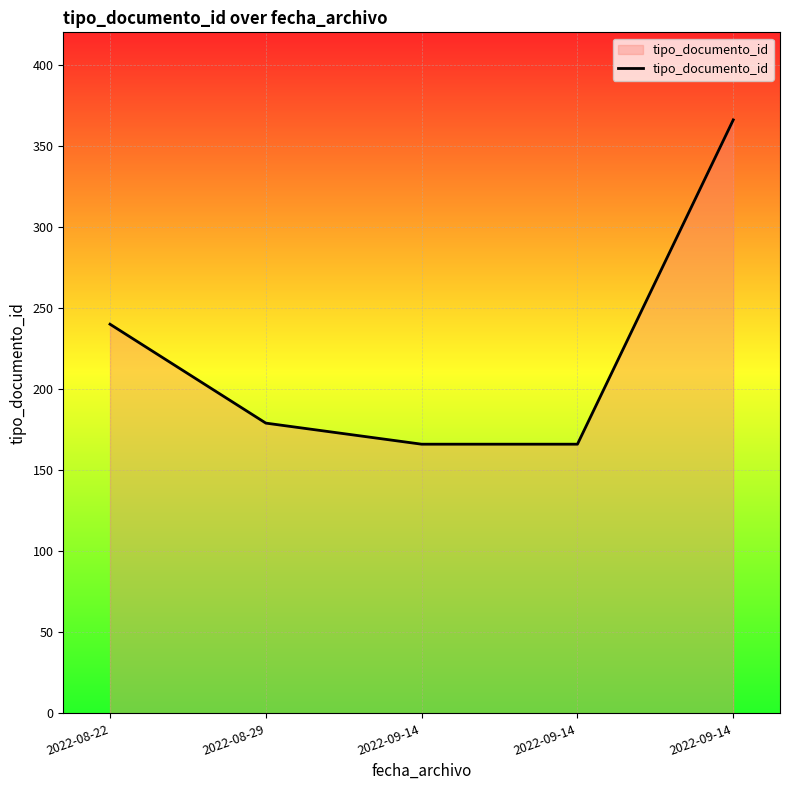

The value at 2022-08-29 is 51. True or false?

False